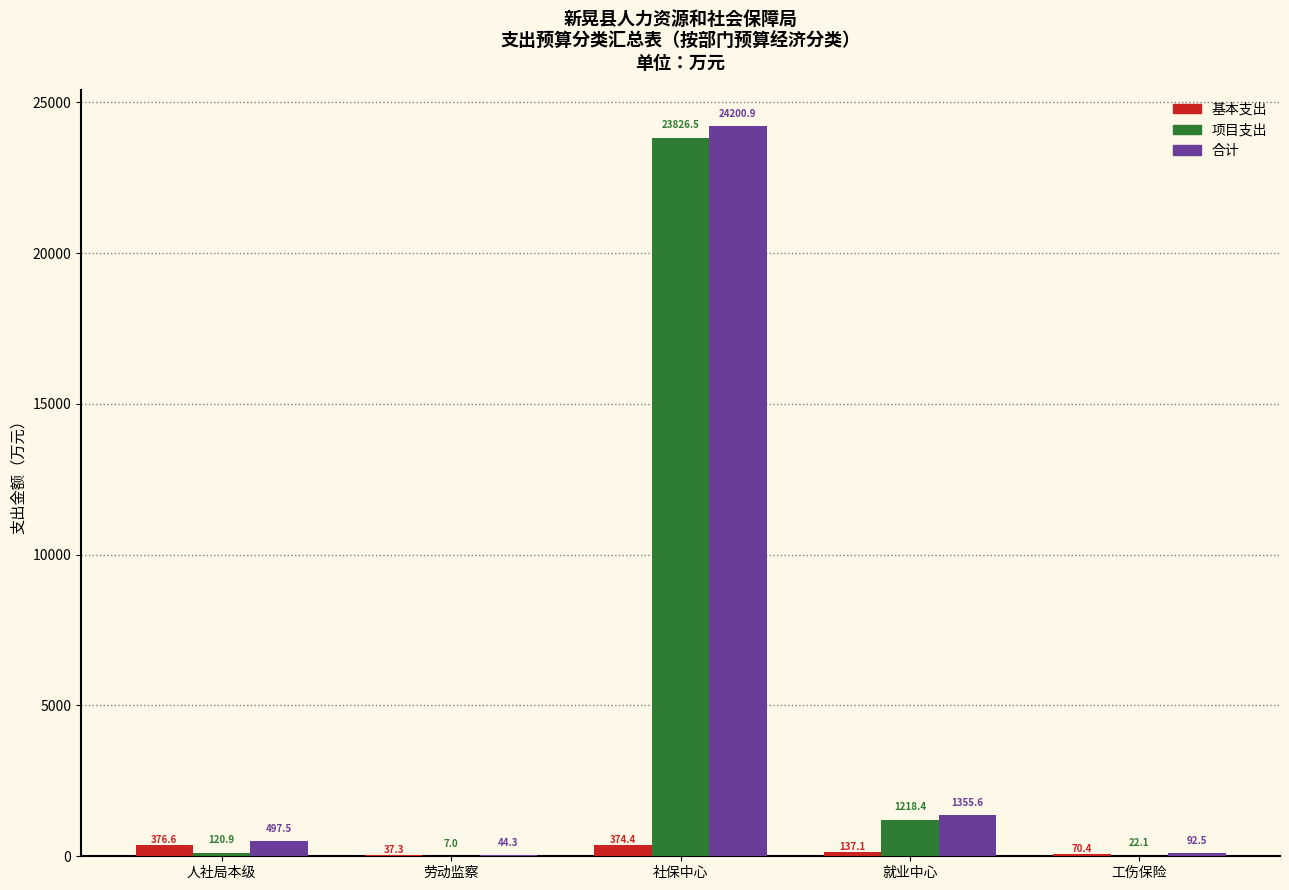

Reading left to right, list all the values displayed in this chart.

基本支出: 人社局本级=376.6	劳动监察=37.3	社保中心=374.4	就业中心=137.1	工伤保险=70.4
项目支出: 人社局本级=120.9	劳动监察=7.0	社保中心=23826.5	就业中心=1218.4	工伤保险=22.1
合计: 人社局本级=497.5	劳动监察=44.3	社保中心=24200.9	就业中心=1355.6	工伤保险=92.5